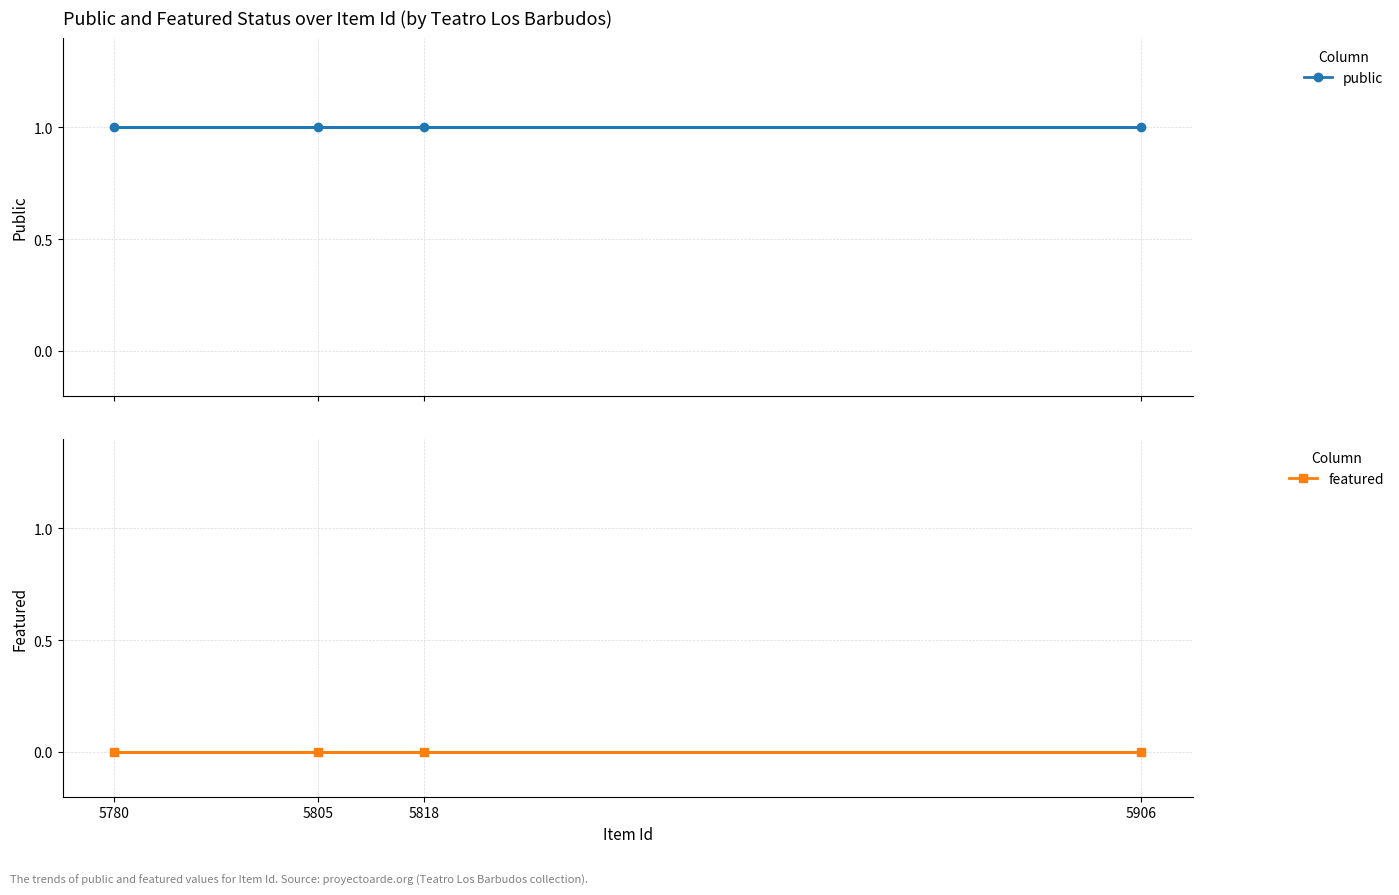

Is this an area chart (filled region under the line)?

No